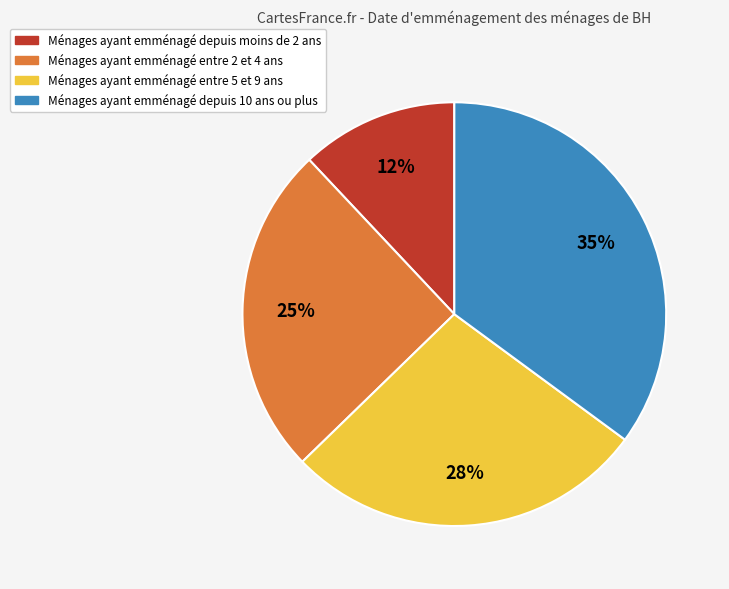

Is there any slice that represents more than half of the pie?

No